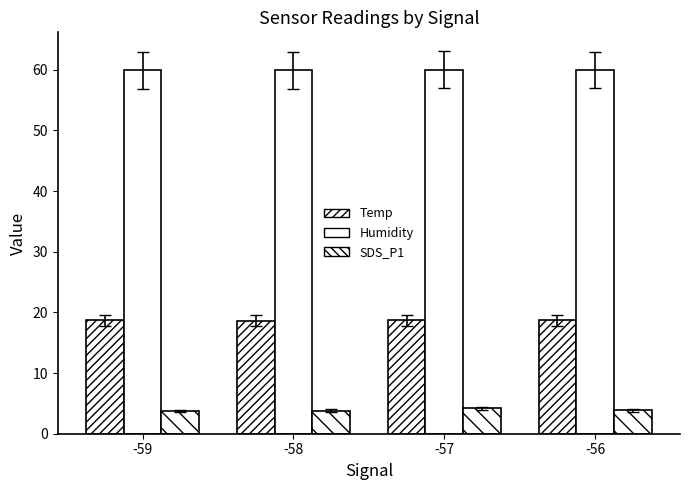

Which series has the widest spread of values?

SDS_P1